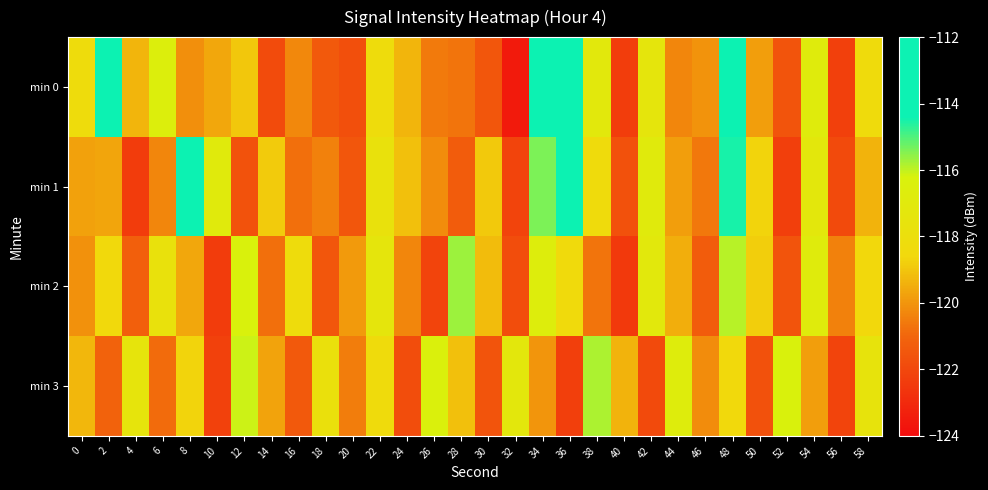

What is the greatest value displayed?

-112.6